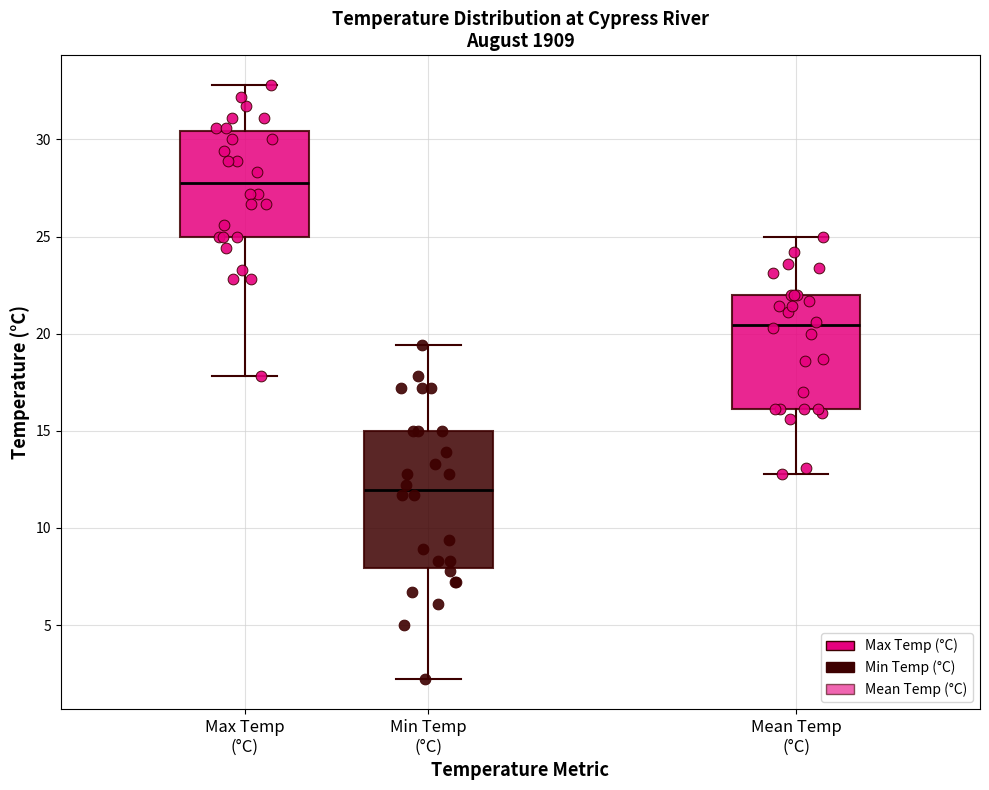

Reading left to right, transcribe this box plot: for each box, give where its median line is, the range the box spans, and where its two whiskers end, as read against the y-axis. The values are not printed on the chart, so give them approximately, as read against the axis.

Max Temp (°C): median 28.0, box 25.0 to 30.5, whiskers 18.0 to 33.0
Min Temp (°C): median 12.0, box 8.0 to 15.0, whiskers 2.0 to 19.5
Mean Temp (°C): median 20.5, box 16.0 to 22.0, whiskers 13.0 to 25.0